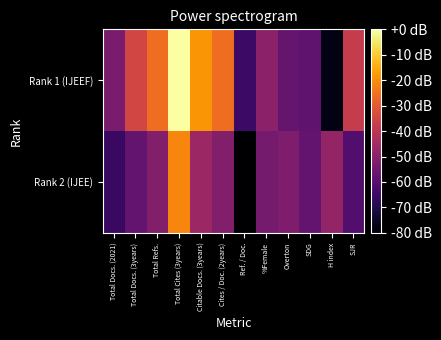

Reading right to left, transcribe all the data shown in this chart.

Rank 2 (IJEE): SJR=-60.9	H index=-48.0	SDG=-57.2	Overton=-52.4	%Female=-53.8	Ref. / Doc.=-80.0	Cites / Doc. (2years)=-51.3	Citable Docs. (3years)=-46.5	Total Cites (3years)=-21.3	Total Refs.=-51.3	Total Docs. (3years)=-57.5	Total Docs. (2021)=-65.5
Rank 1 (IJEEF): SJR=-37.7	H index=-77.3	SDG=-58.4	Overton=-56.7	%Female=-49.4	Ref. / Doc.=-64.9	Cites / Doc. (2years)=-25.9	Citable Docs. (3years)=-18.7	Total Cites (3years)=0.0	Total Refs.=-25.9	Total Docs. (3years)=-34.8	Total Docs. (2021)=-52.9